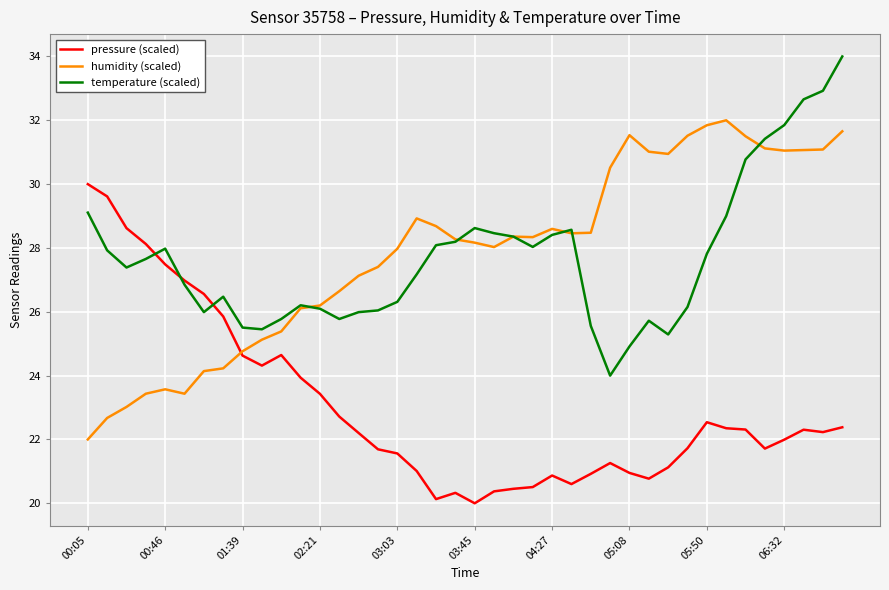

What is the maximum value shown in the chart?

34.0